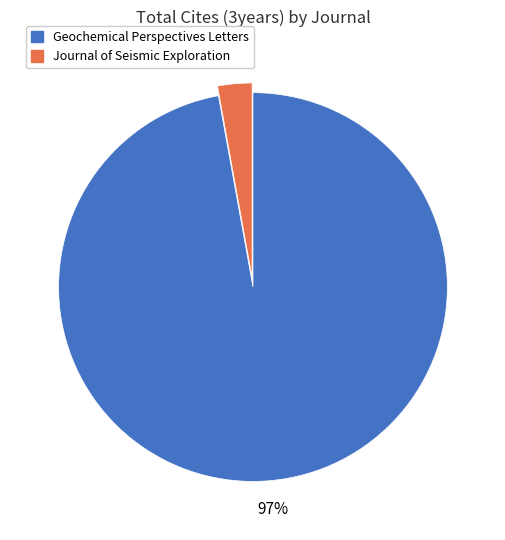

Which slice is the smallest?

Journal of Seismic Exploration